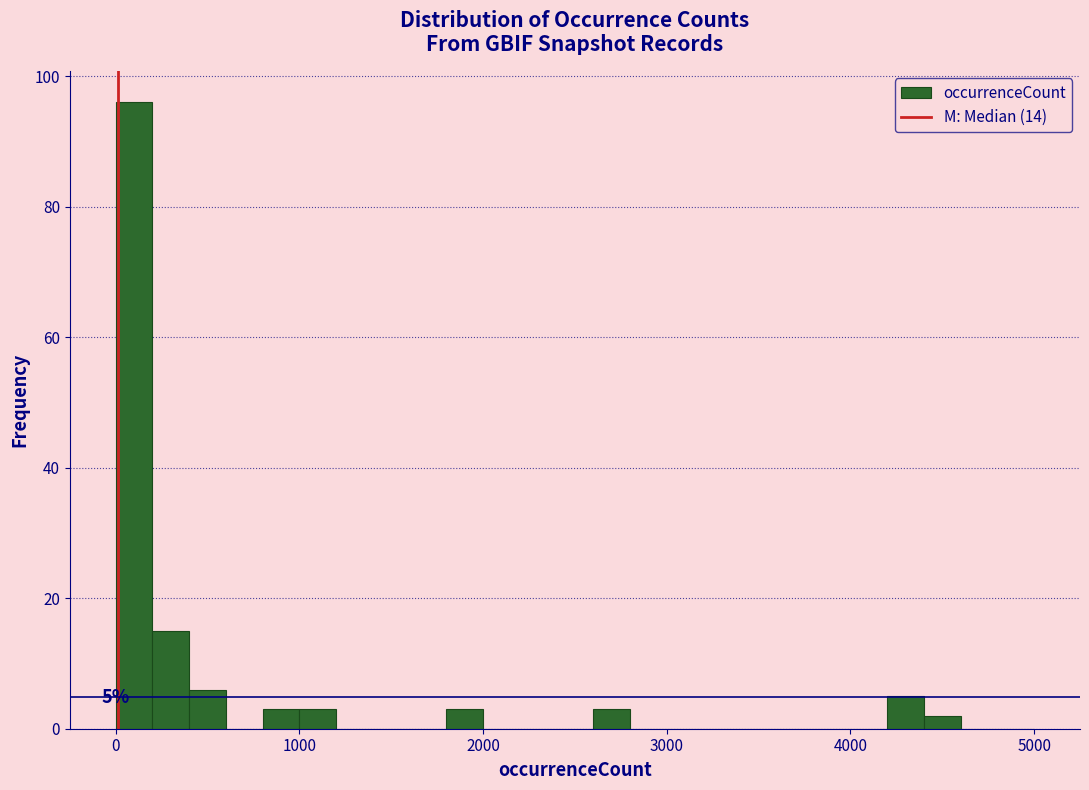

Around what value on the x-axis is the tallest bar? Give the approximate position of its centre, as read against the axis.

100